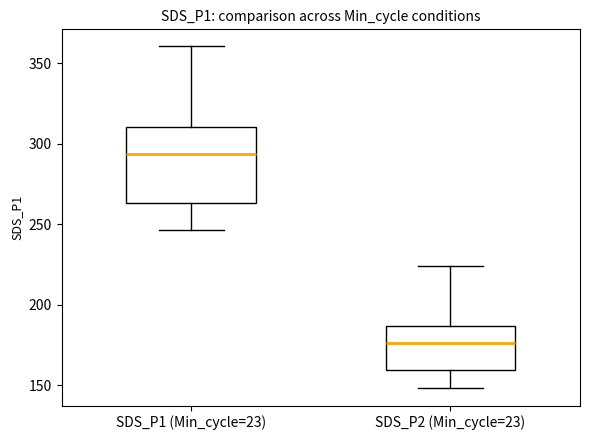

Reading left to right, transcribe this box plot: for each box, give where its median line is, the range the box spans, and where its two whiskers end, as read against the y-axis. The values are not printed on the chart, so give them approximately, as read against the axis.

SDS_P1 (Min_cycle=23): median 295, box 265 to 310, whiskers 245 to 360
SDS_P2 (Min_cycle=23): median 175, box 160 to 185, whiskers 150 to 225